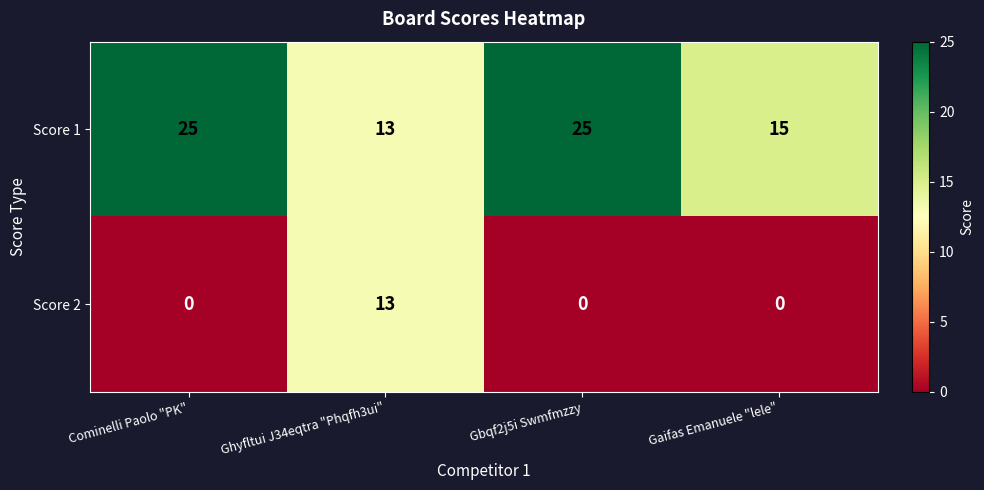

At how many categories does at least one series exceed 6?

4